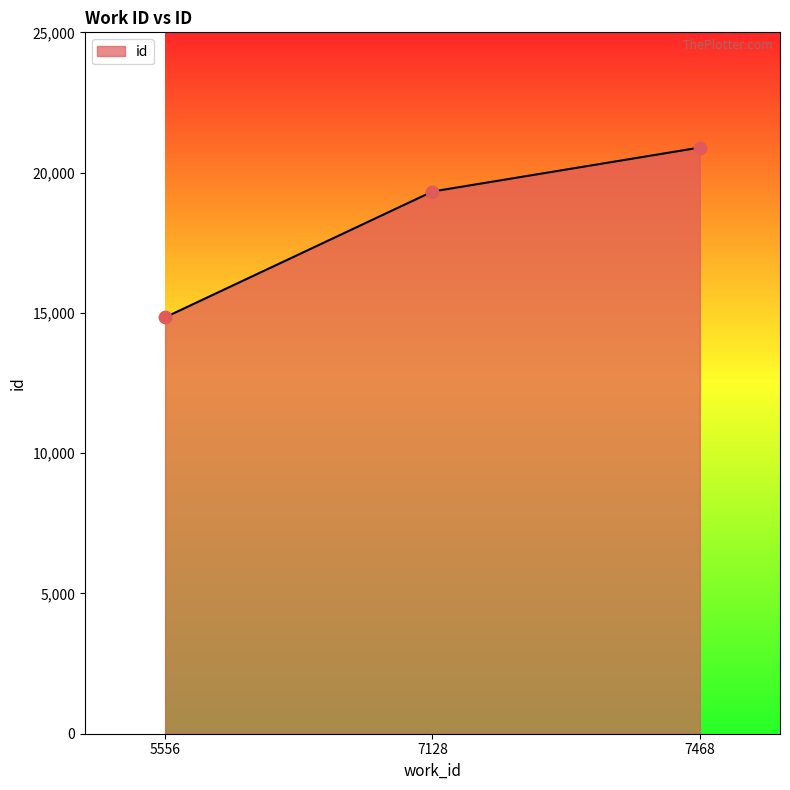

What is the change in value from 5556 to 7128?

+4484